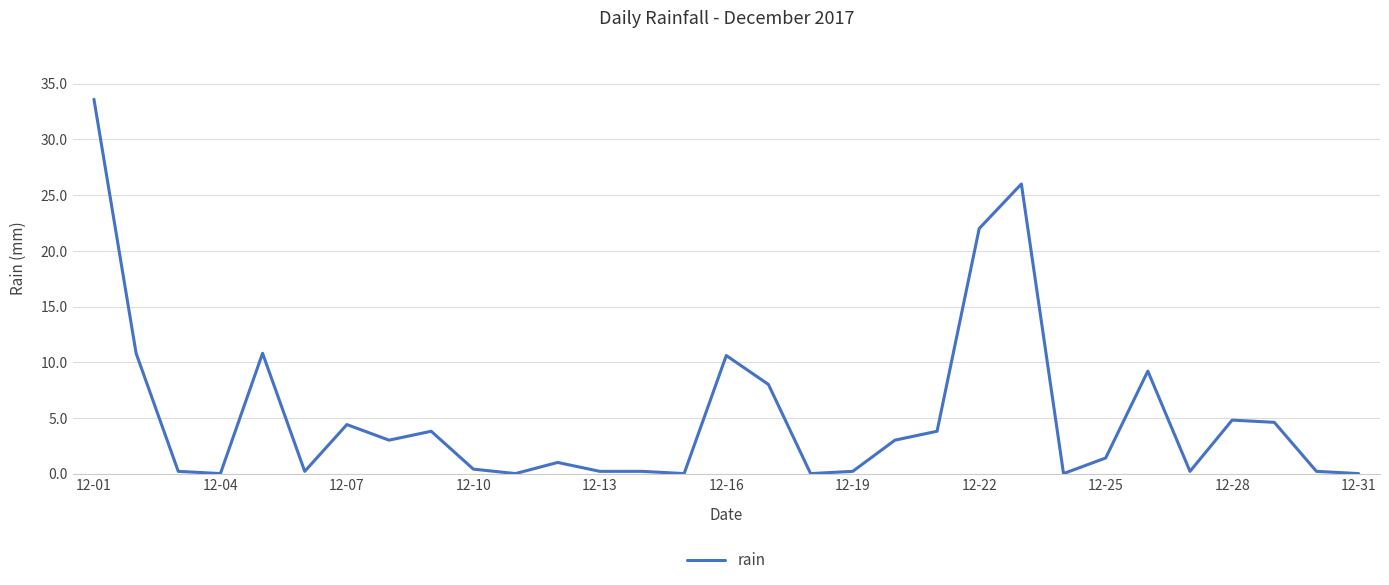

What is the maximum value shown in the chart?

33.6